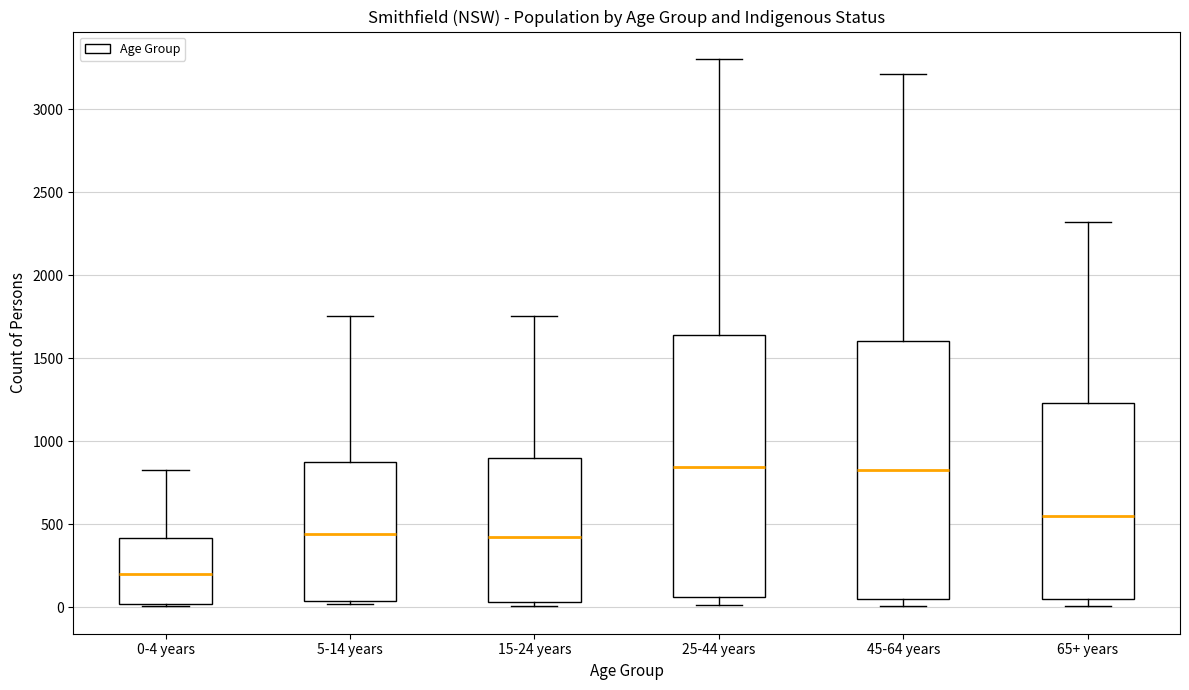

Where is the upper edge of the box for 5-14 years on the y-axis? The values are not printed on the chart, so give them approximately, as read against the axis.

850